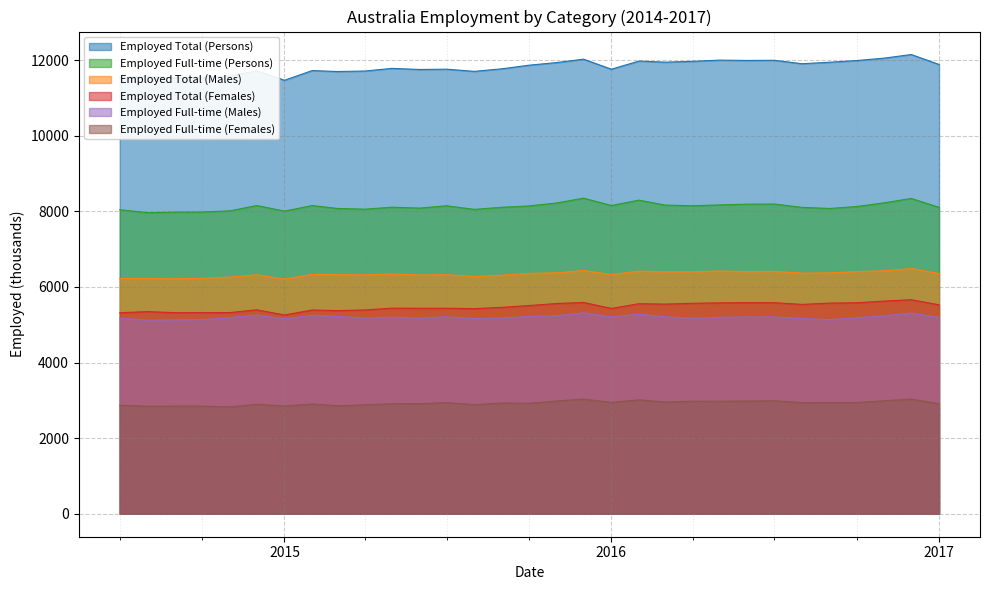

How many interior local peaks does the Employed Total (Females) series have?

8